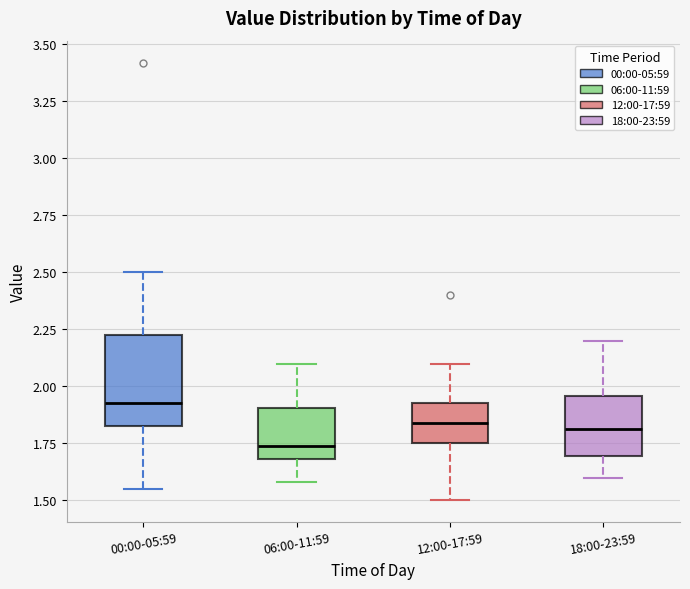

Which box has the highest median line?

00:00-05:59